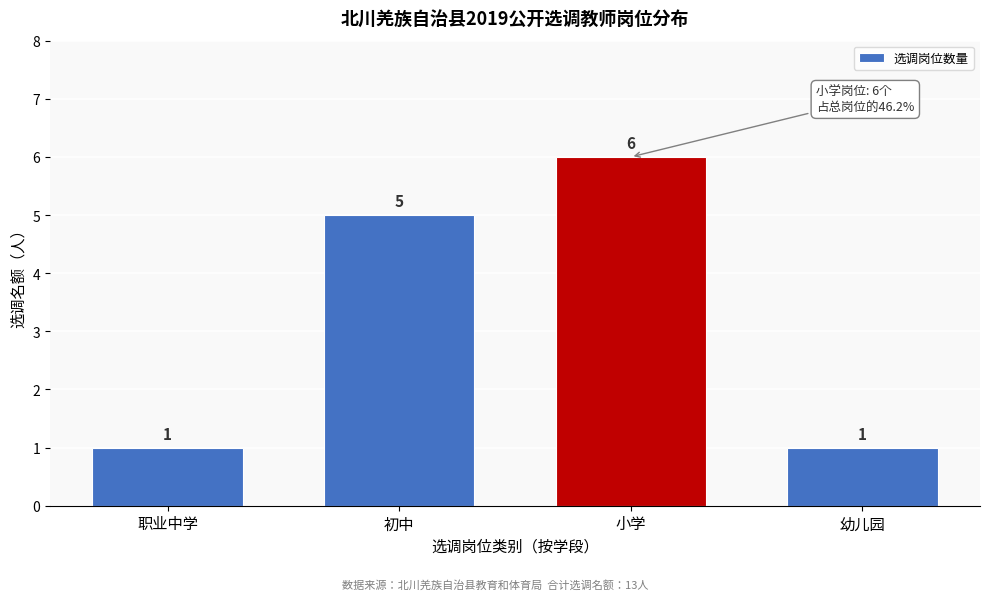

Reading right to left, extract all data points from this chart.

1	6	5	1